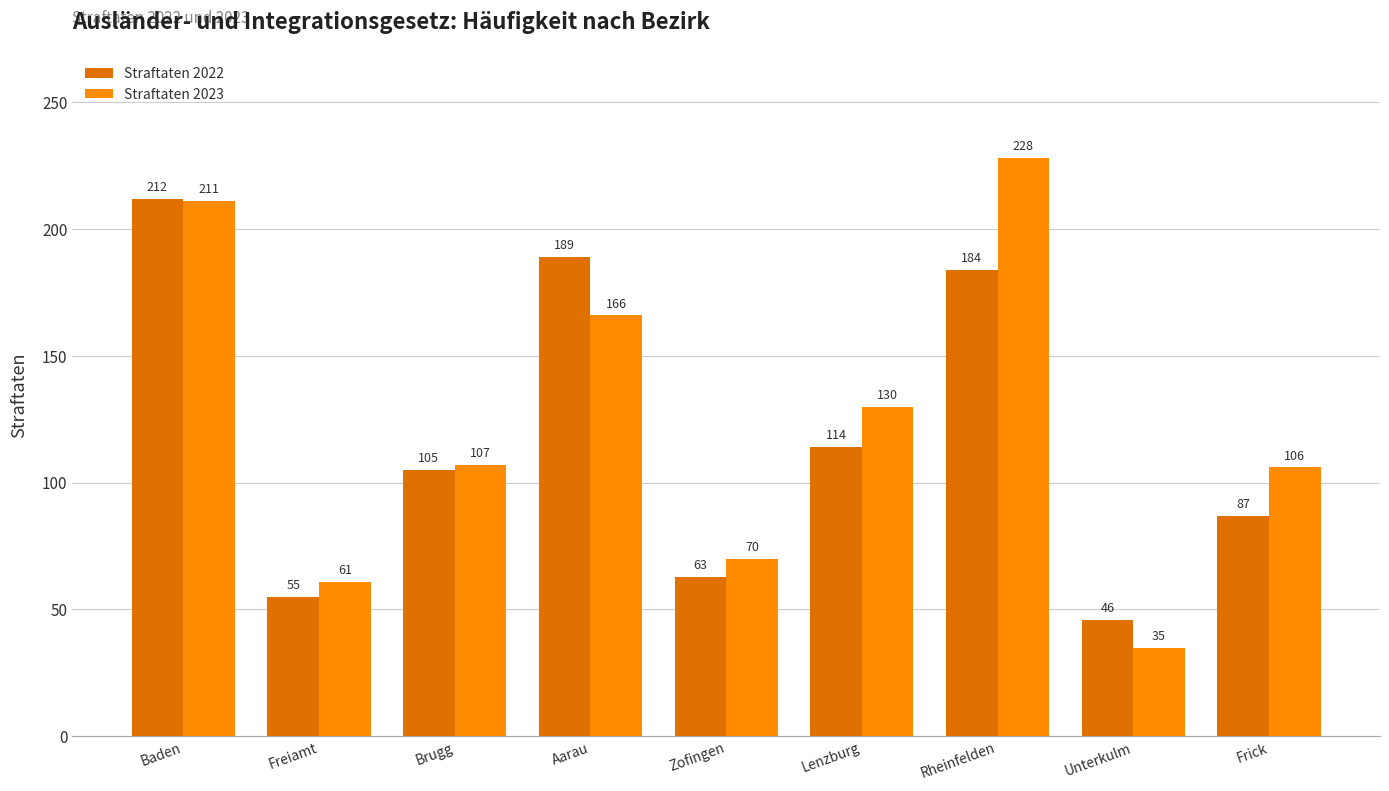

Rank the series by their average value, from highest to lowest.

Straftaten 2023, Straftaten 2022